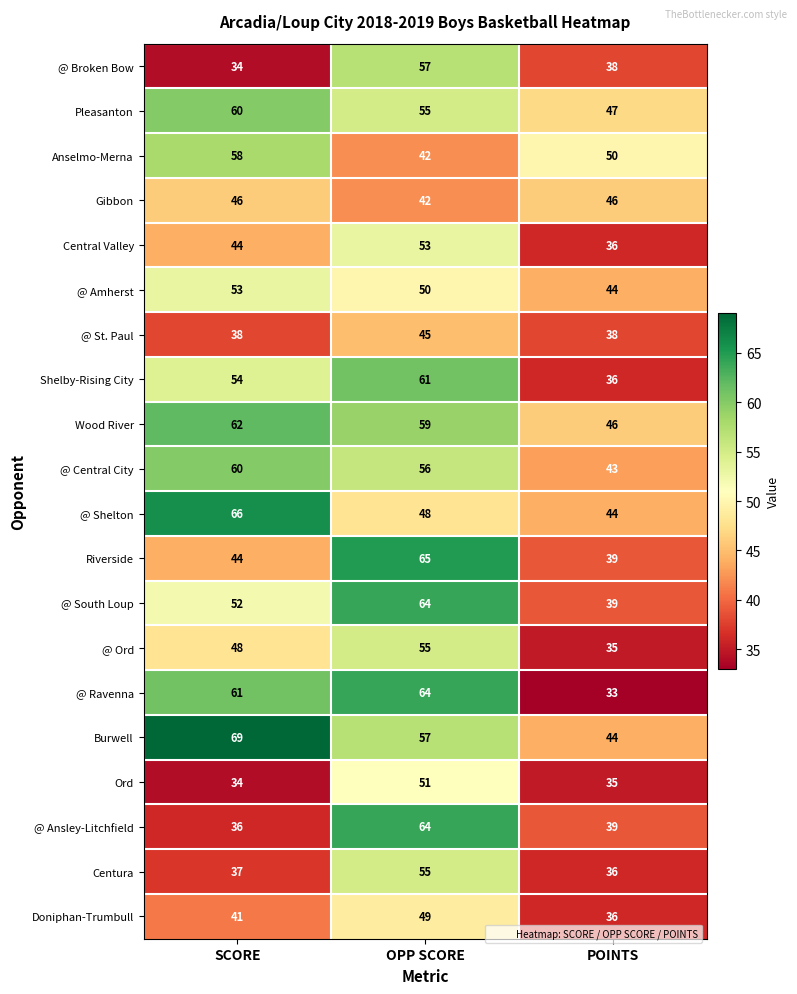

The Riverside series shows 66 at POINTS. True or false?

False